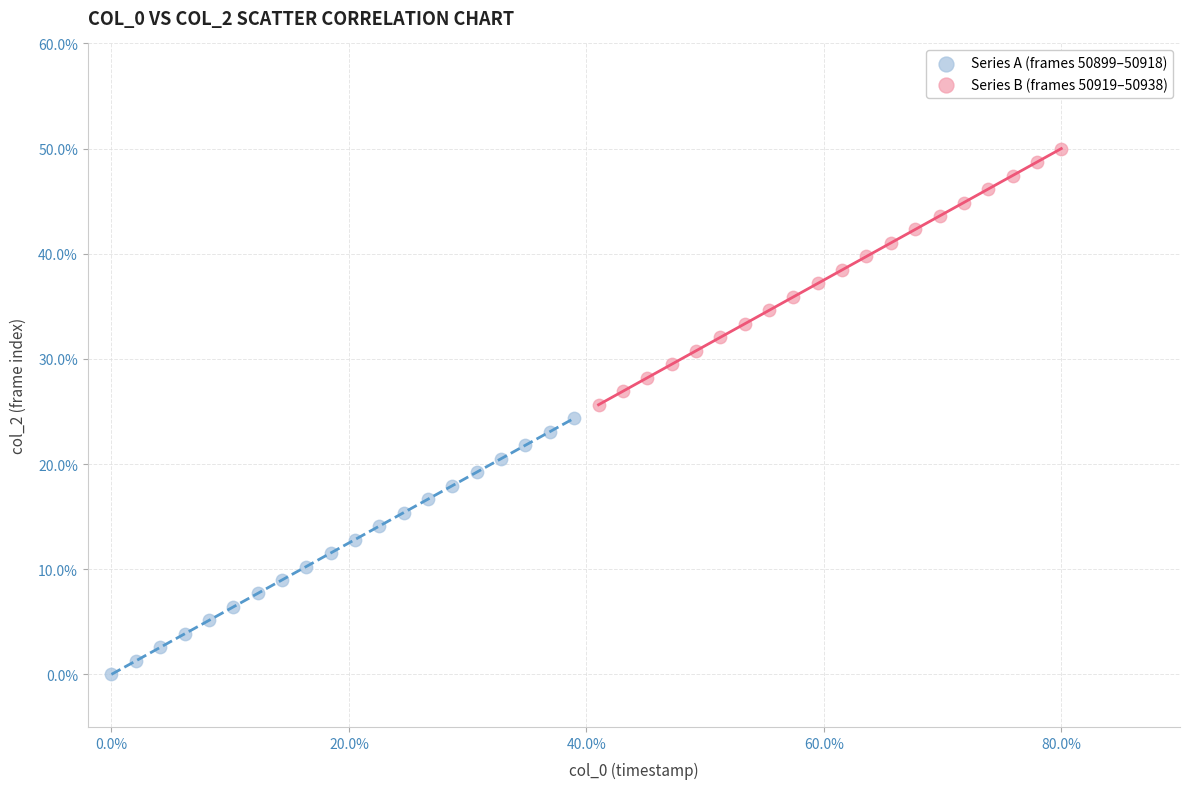

Which series contains the highest Y value?

Series B (frames 50919–50938)